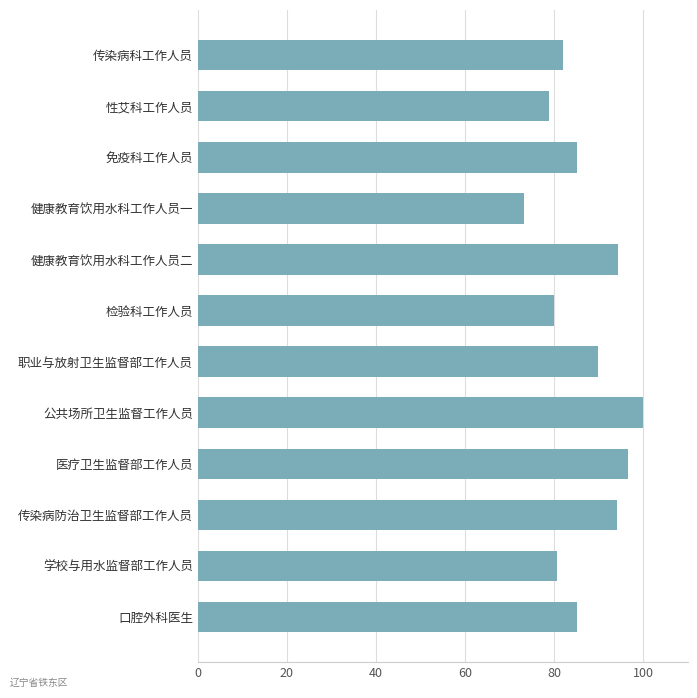

What is the value of the 1st bar from the top?

82.0